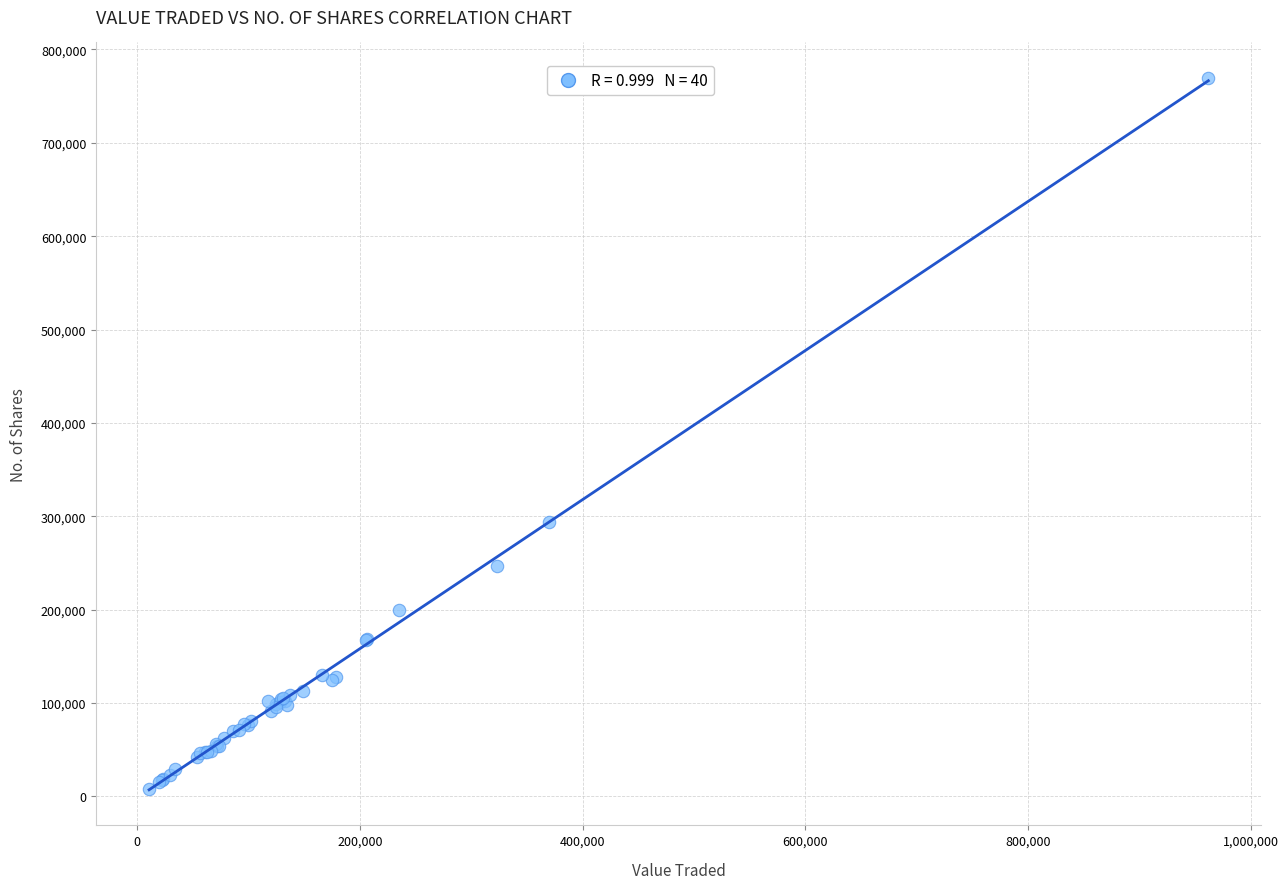

What Y value in the scatter plot is closest to 388787?

294023